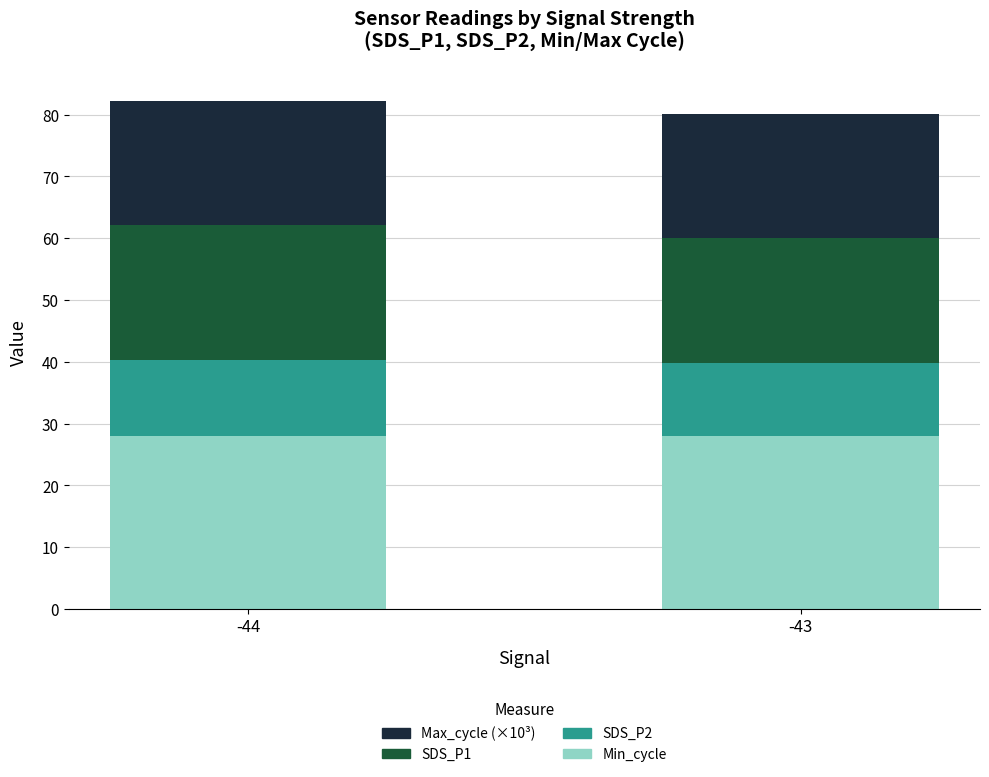

What is the minimum value for Min_cycle?

28.0